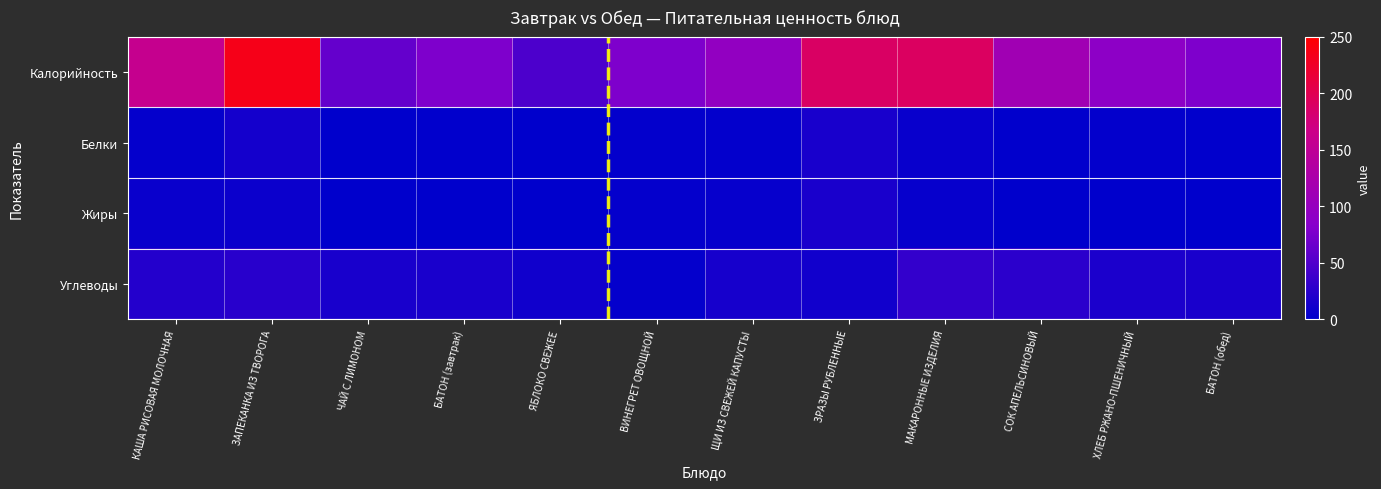

At which category is the sum across all series the highest?

ЗАПЕКАНКА ИЗ ТВОРОГА